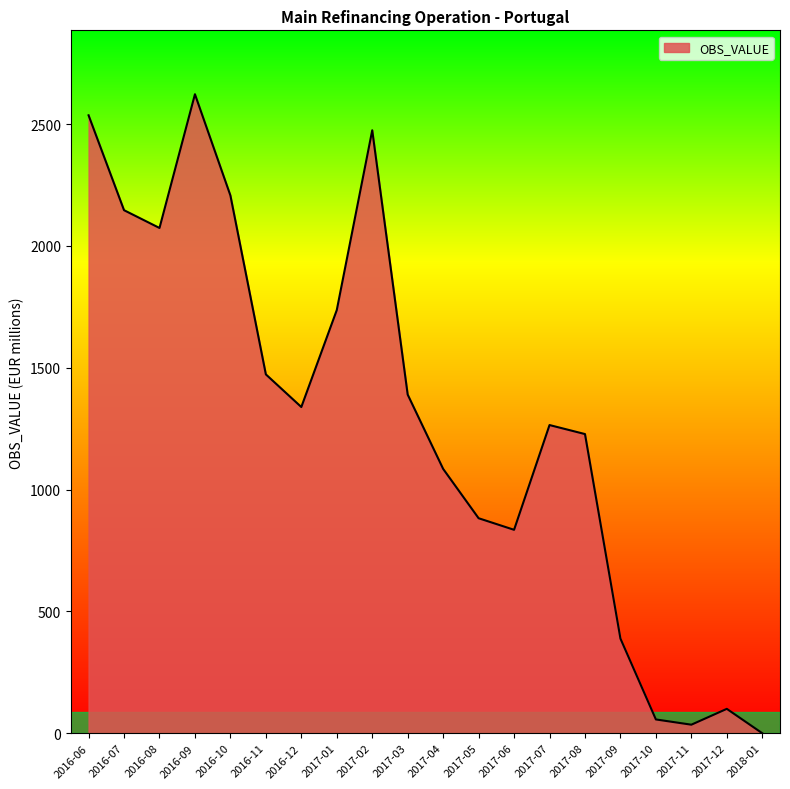

Between 2017-06 and 2016-06, which is larger?

2016-06